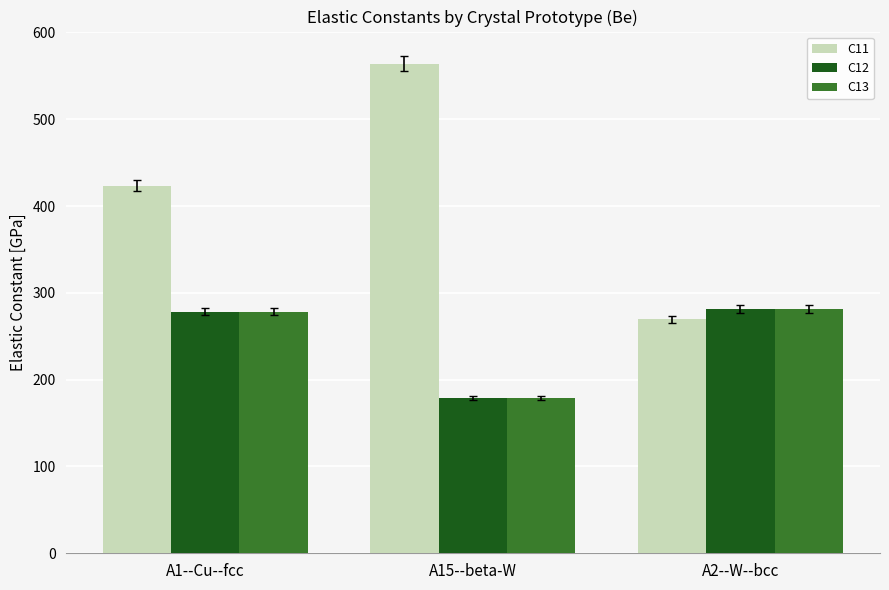

Reading left to right, transcribe all the data shown in this chart.

C11: 423.1	563.9	269.5
C12: 278.4	178.9	281.5
C13: 278.4	178.9	281.5